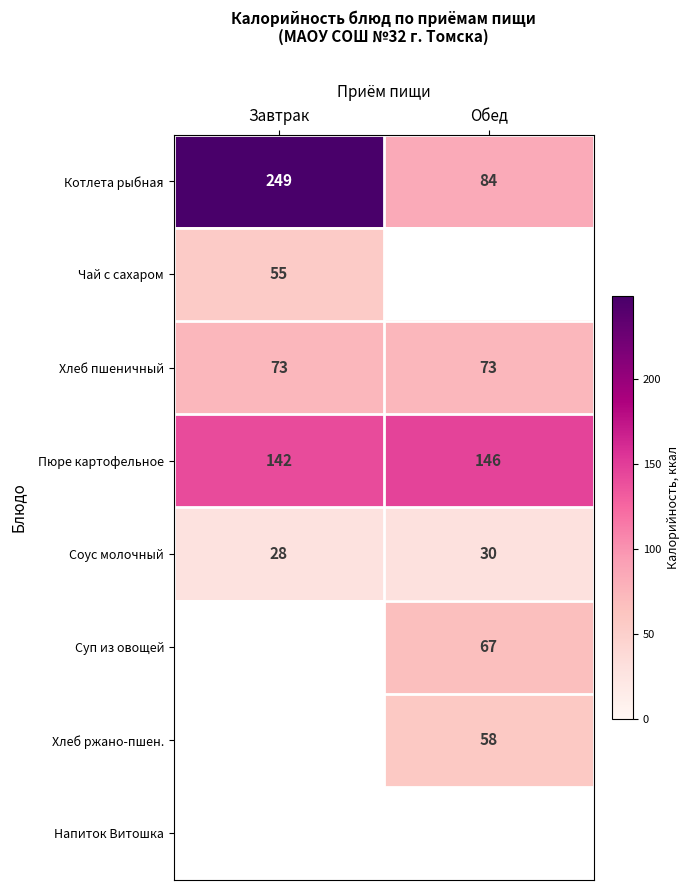

Is it true that Пюре картофельное equals 142 at Завтрак?

True